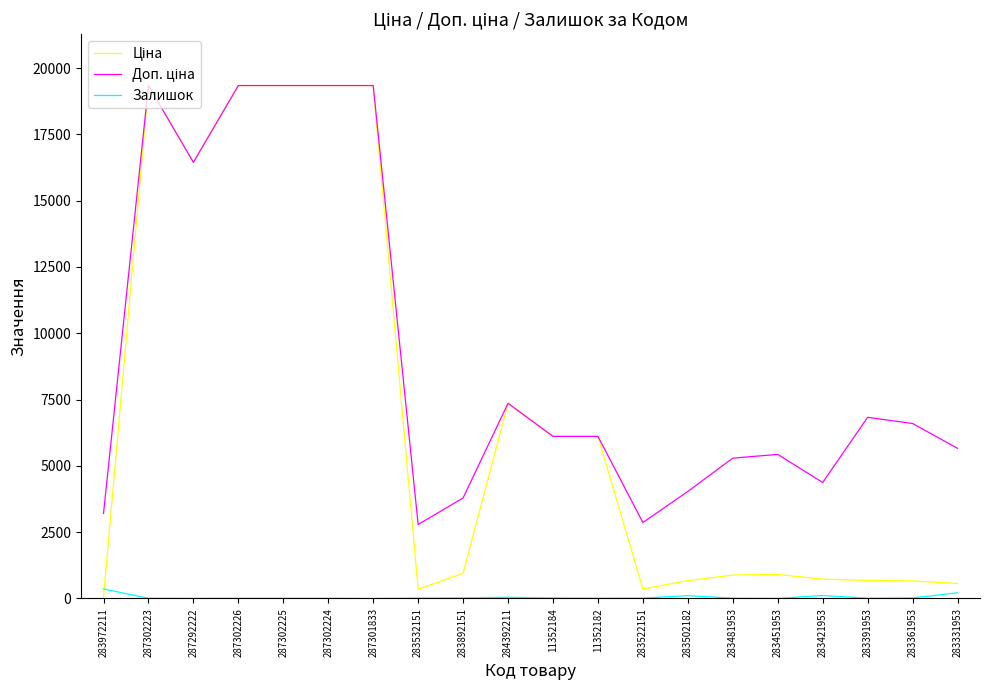

What is the maximum value shown in the chart?

19343.1